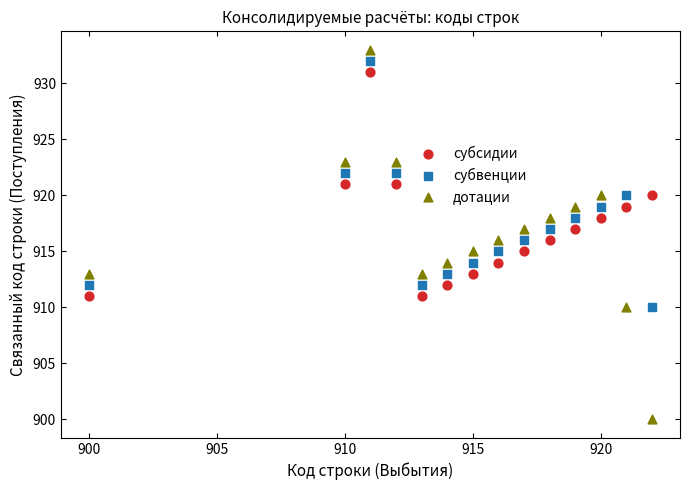

Which series has the widest spread of Y values?

дотации